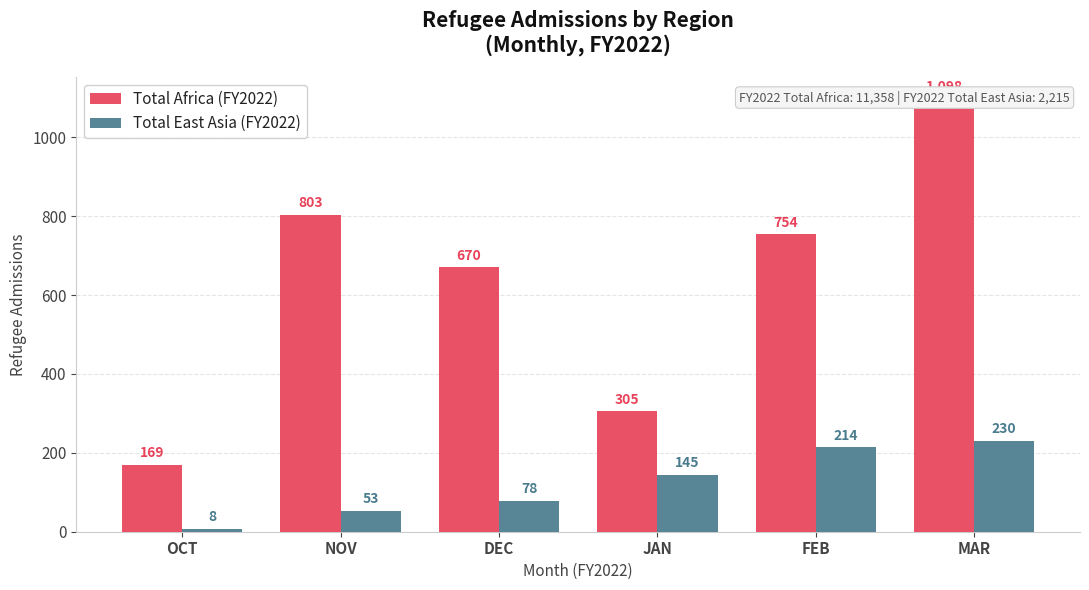

Which series has the largest total across all categories?

Total Africa (FY2022)